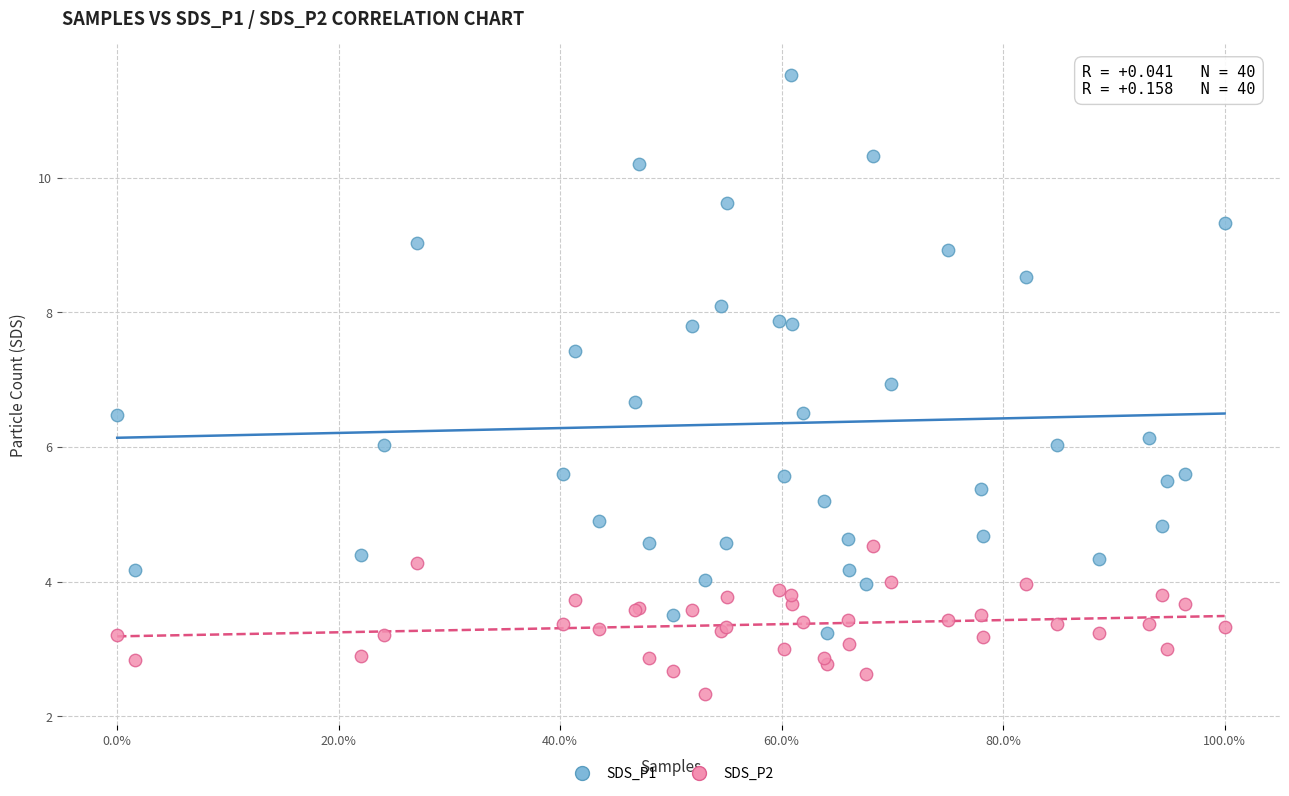

Which series contains the lowest Y value?

SDS_P2